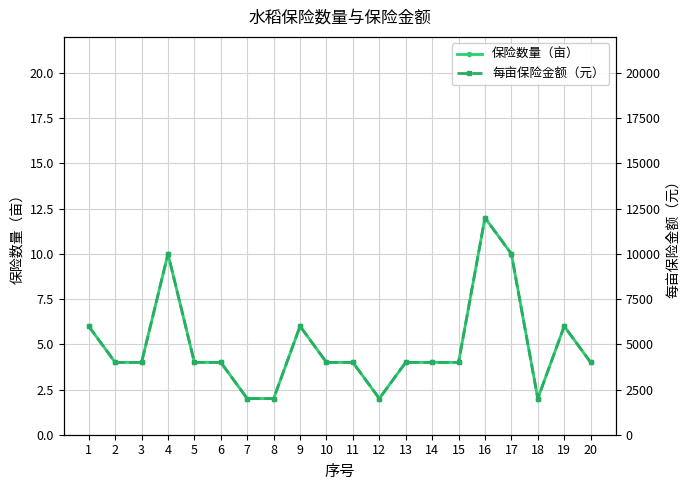

At which category does 每亩保险金额（元） reach its first local peak?

4